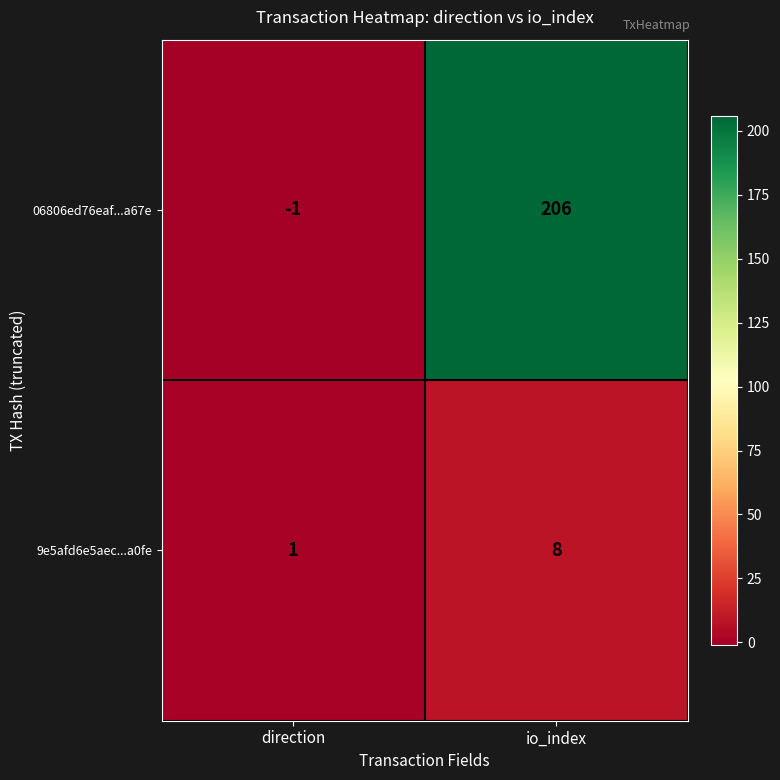

Which series has the largest range (max minus min)?

06806ed76eaf...a67e